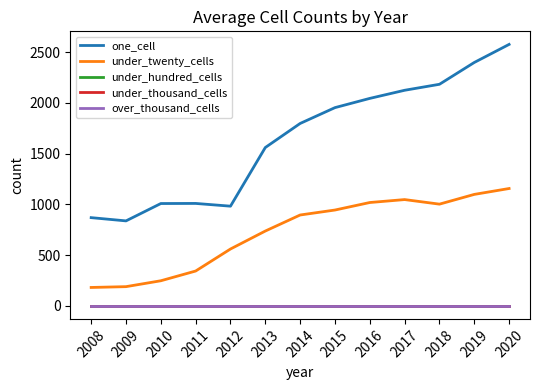

Does the chart display data point markers on the line(s)?

No